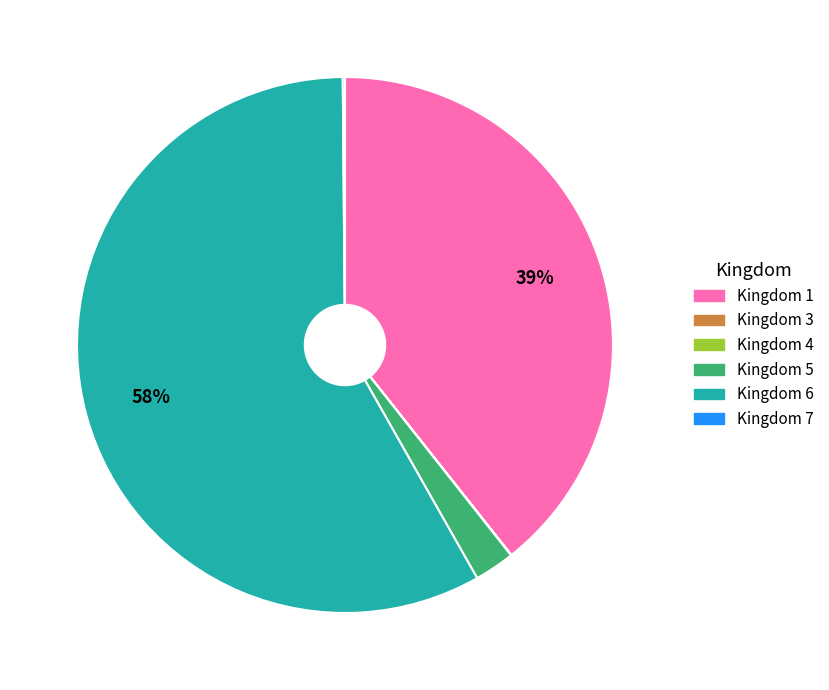

What is the largest slice in the pie chart?

Kingdom 6